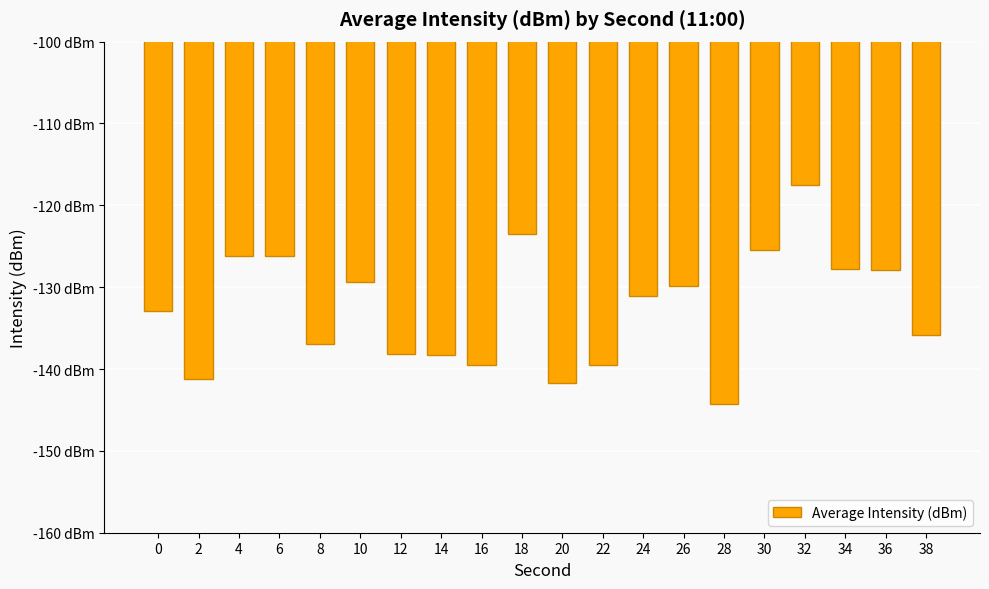

Reading left to right, extract all data points from this chart.

0=-132.8	2=-141.3	4=-126.2	6=-126.2	8=-136.9	10=-129.4	12=-138.2	14=-138.3	16=-139.5	18=-123.5	20=-141.7	22=-139.5	24=-131.0	26=-129.9	28=-144.2	30=-125.5	32=-117.5	34=-127.8	36=-127.9	38=-135.9